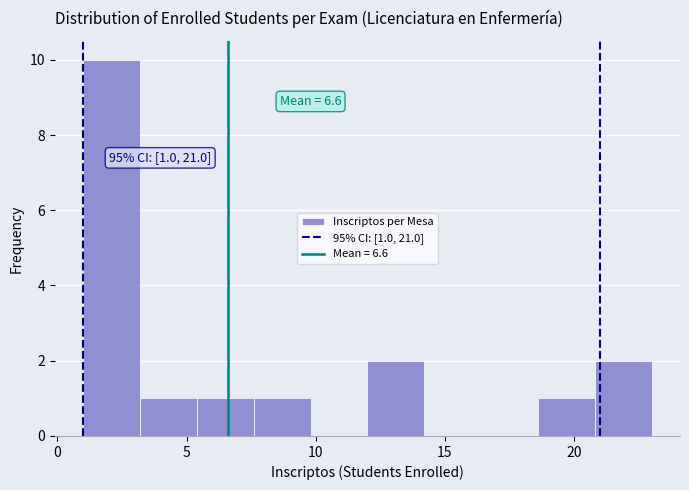

Over which range of the x-axis is the bar tallest?

1.0 to 3.2